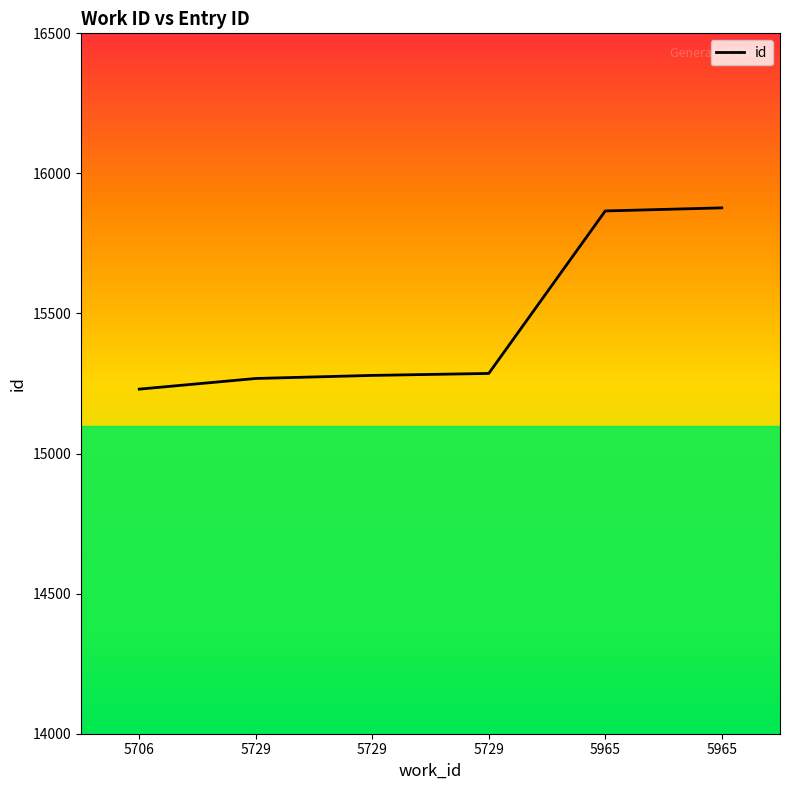

How many categories are shown in the chart?

6